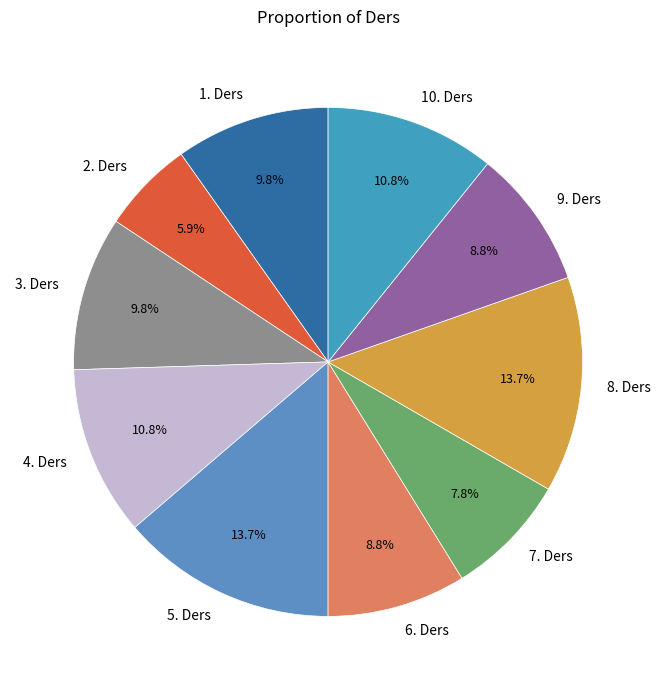

Is it true that 1. Ders is 10% of the pie?

True